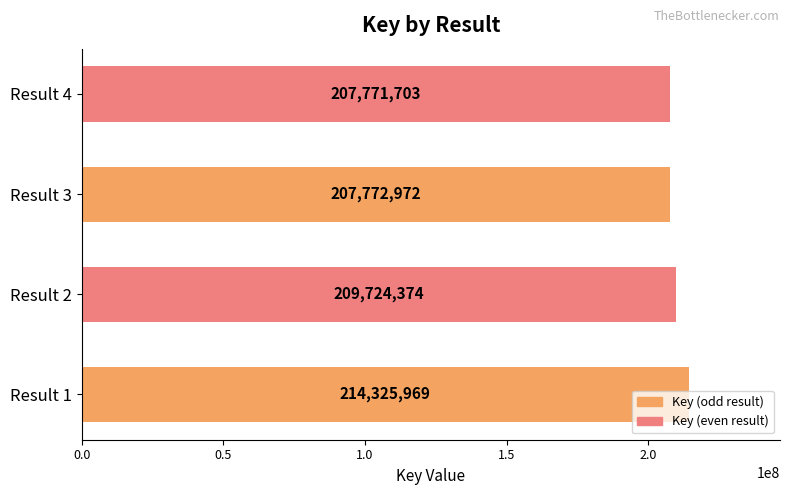

What is the difference between the values at Result 3 and Result 1?

6552997